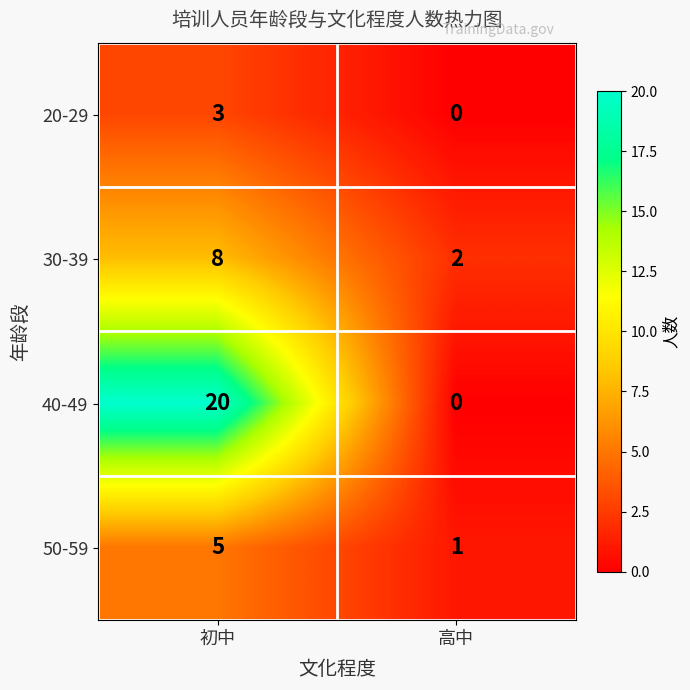

Reading left to right, extract all data points from this chart.

20-29: 3	0
30-39: 8	2
40-49: 20	0
50-59: 5	1